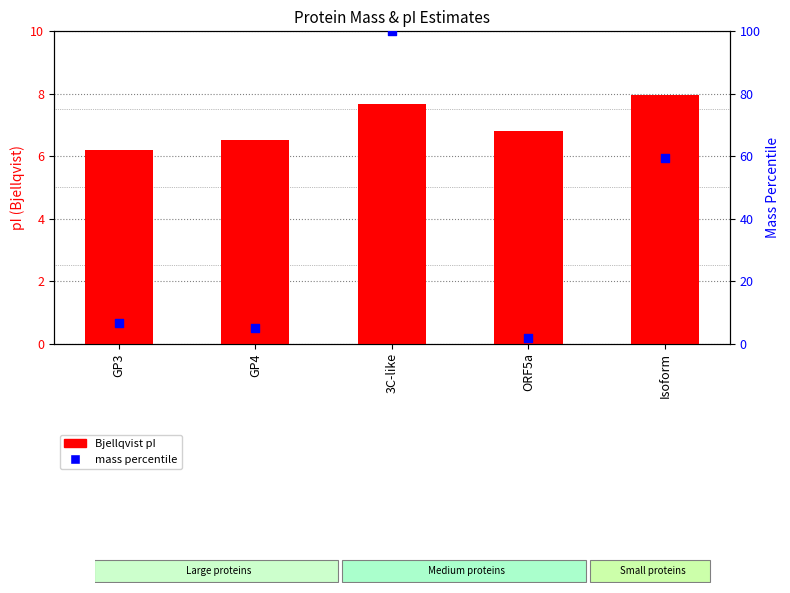

Which series contains the lowest Y value?

mass percentile